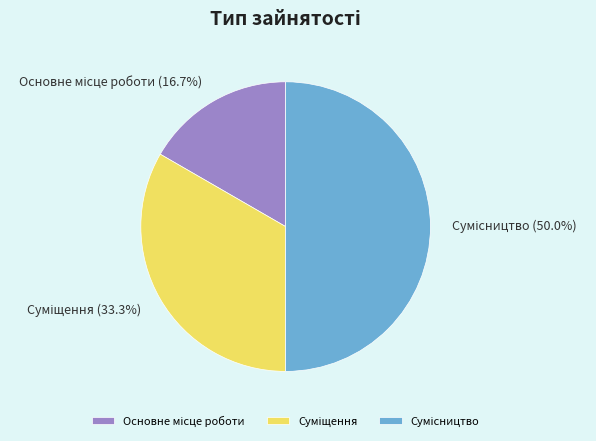

Is there any slice that represents more than half of the pie?

No